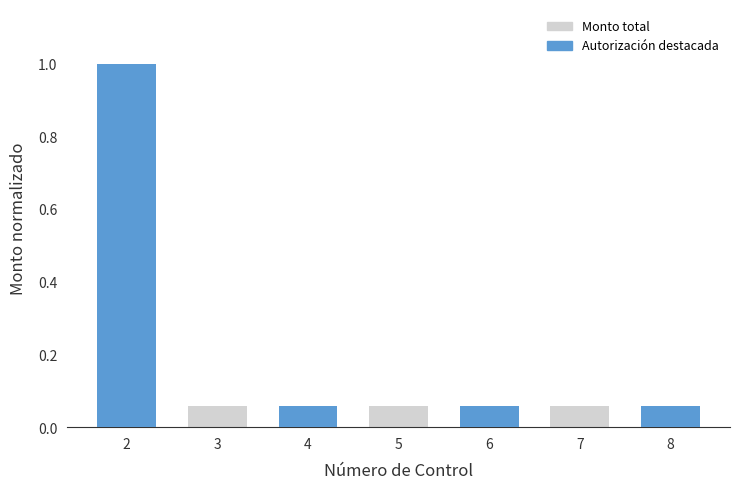

Rank the categories by value from highest to lowest.

2, 3, 4, 5, 6, 7, 8